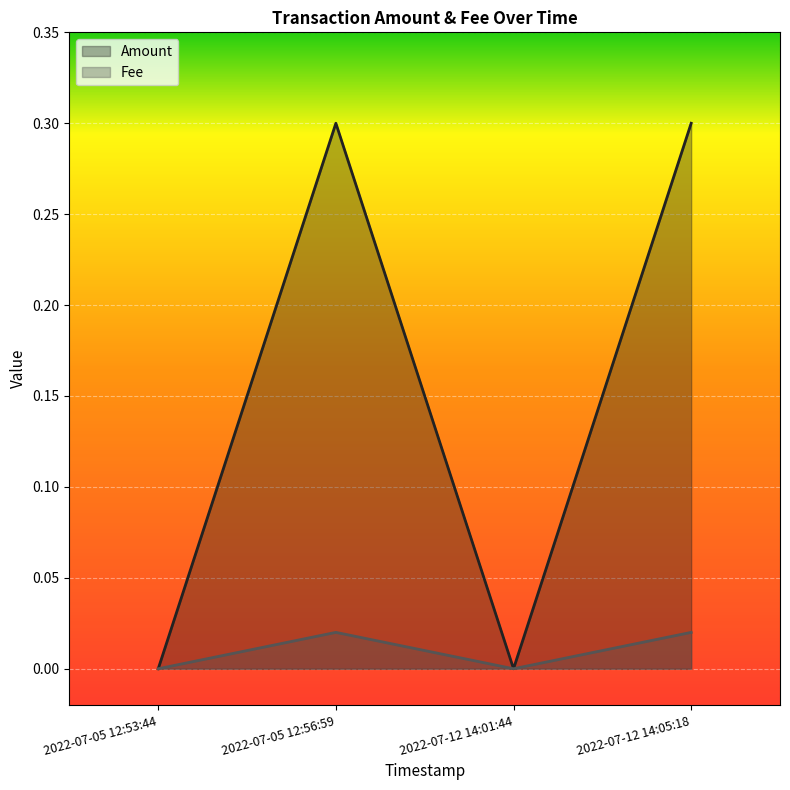

How many Amount values are between 0 and 1?

4